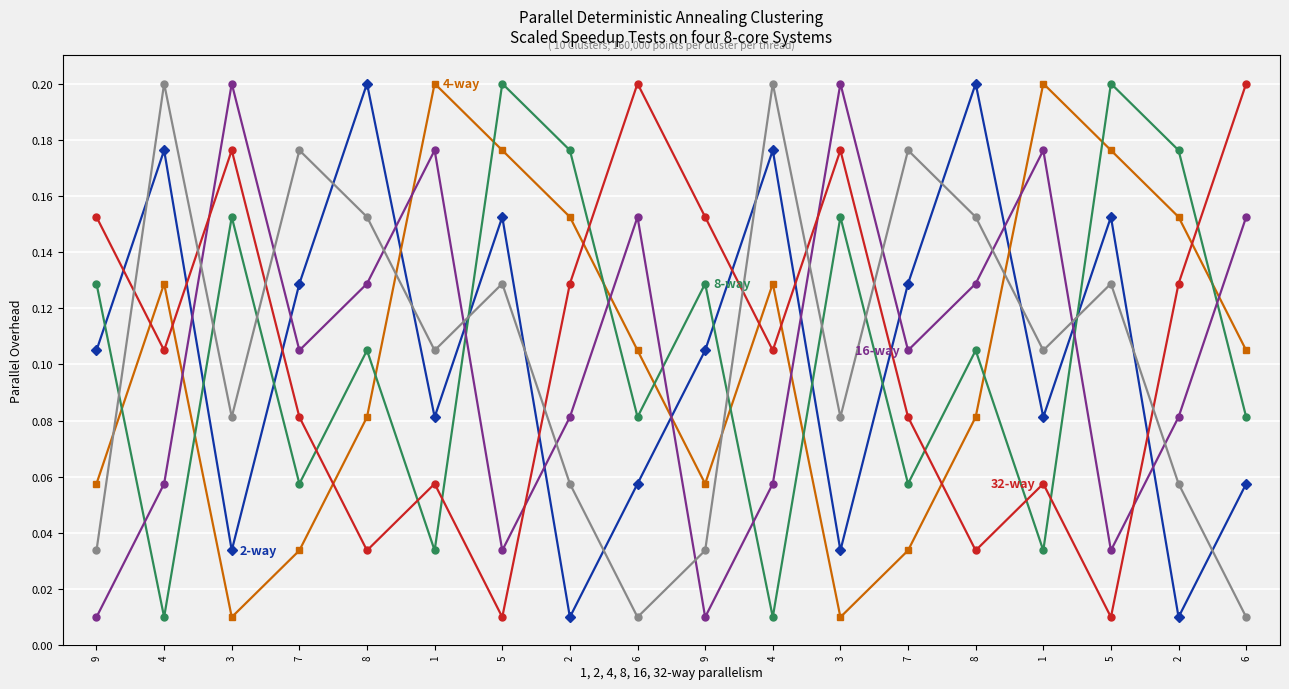

What is the label of the 2nd point from the right?

2